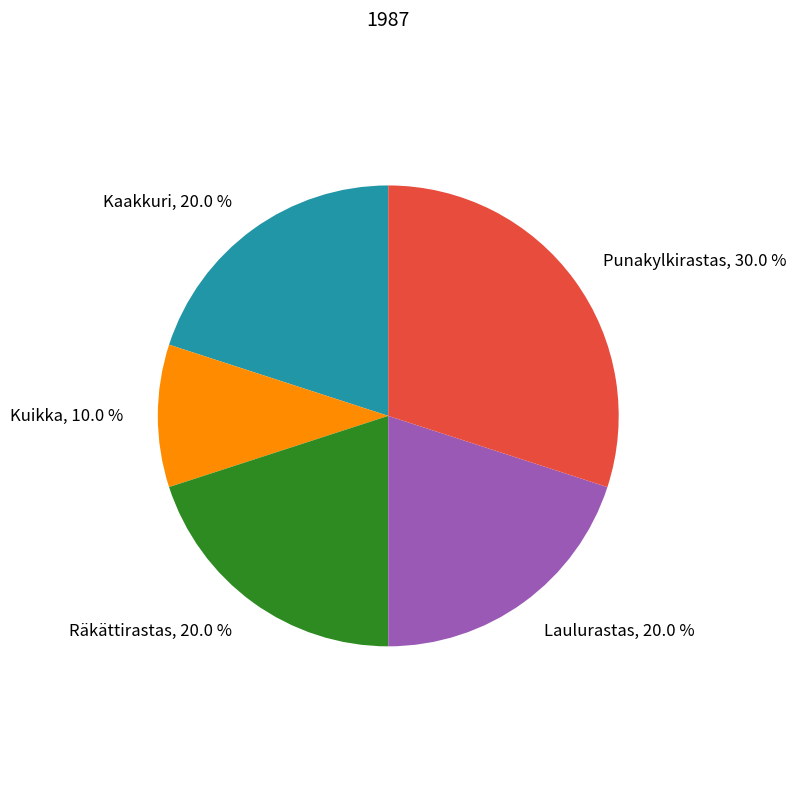

Count the number of slices in the pie.

5